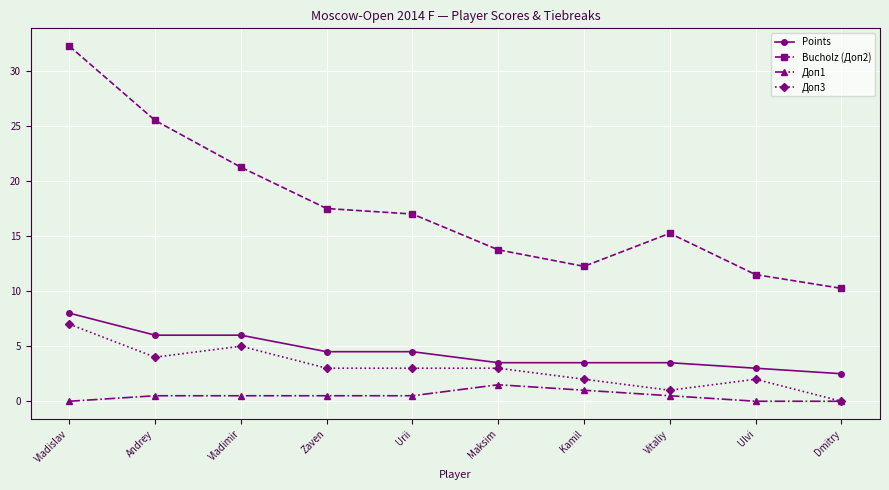

What is the sum of the Points values at Urii and Andrey?

10.5